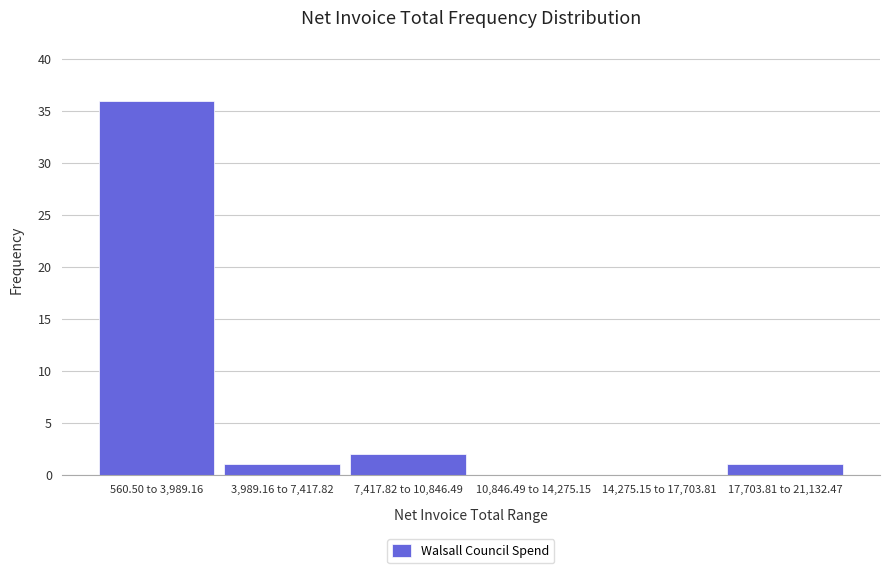

Reading left to right, list all the values displayed in this chart.

560.50 to 3,989.16=36	3,989.16 to 7,417.82=1	7,417.82 to 10,846.49=2	10,846.49 to 14,275.15=0	14,275.15 to 17,703.81=0	17,703.81 to 21,132.47=1